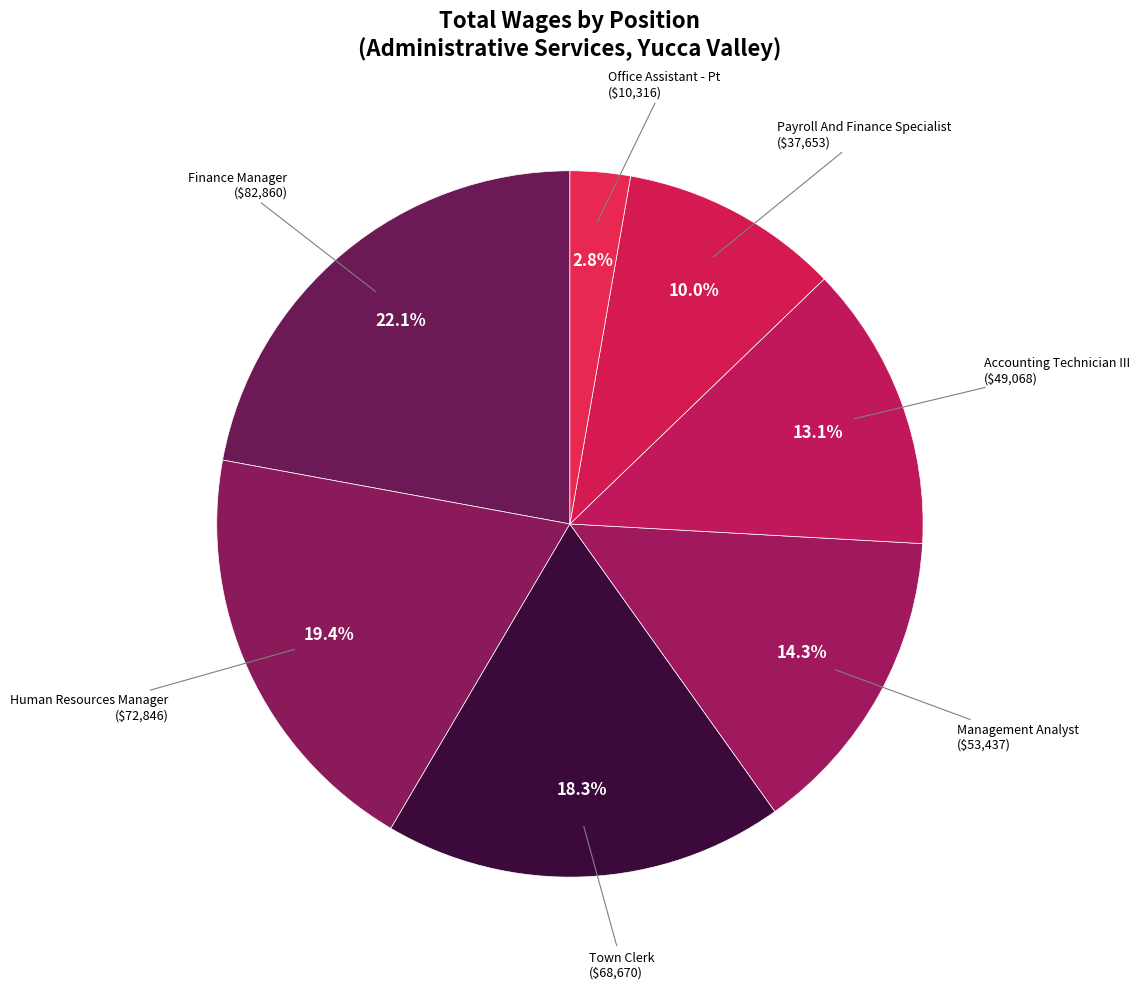

Count the number of slices in the pie.

7